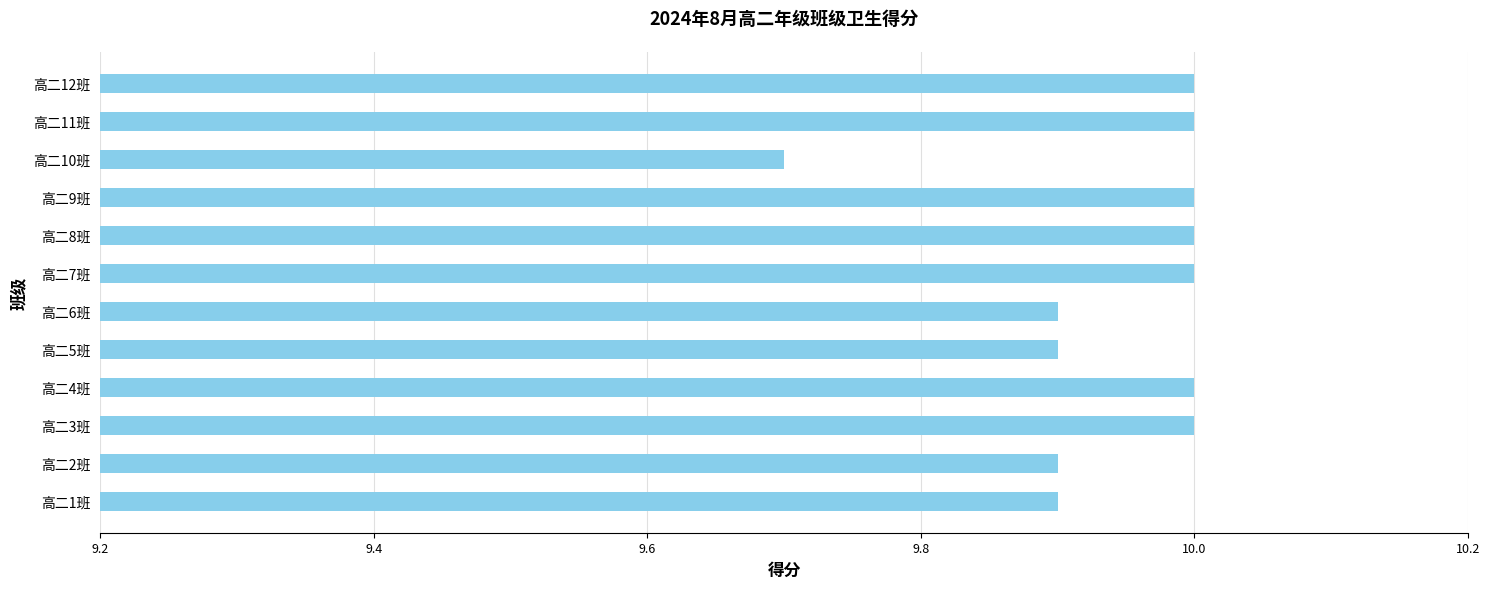

Read the value at 高二9班.

10.0